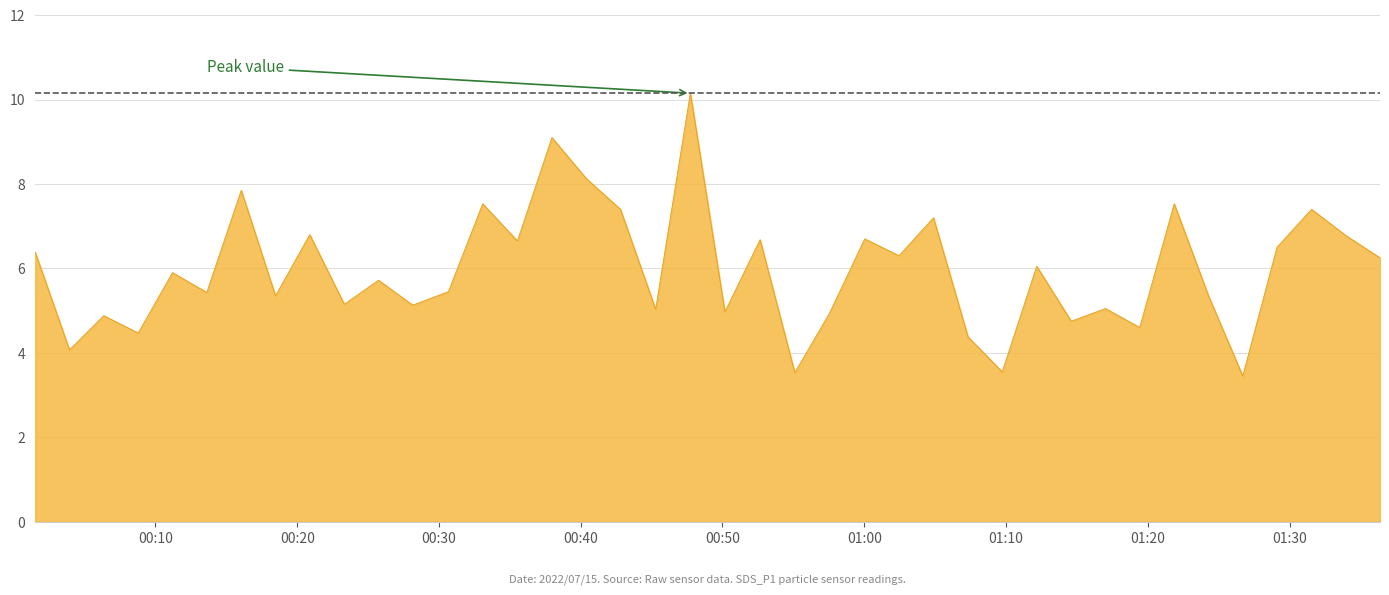

What is the difference between the maximum and minimum values?

6.7